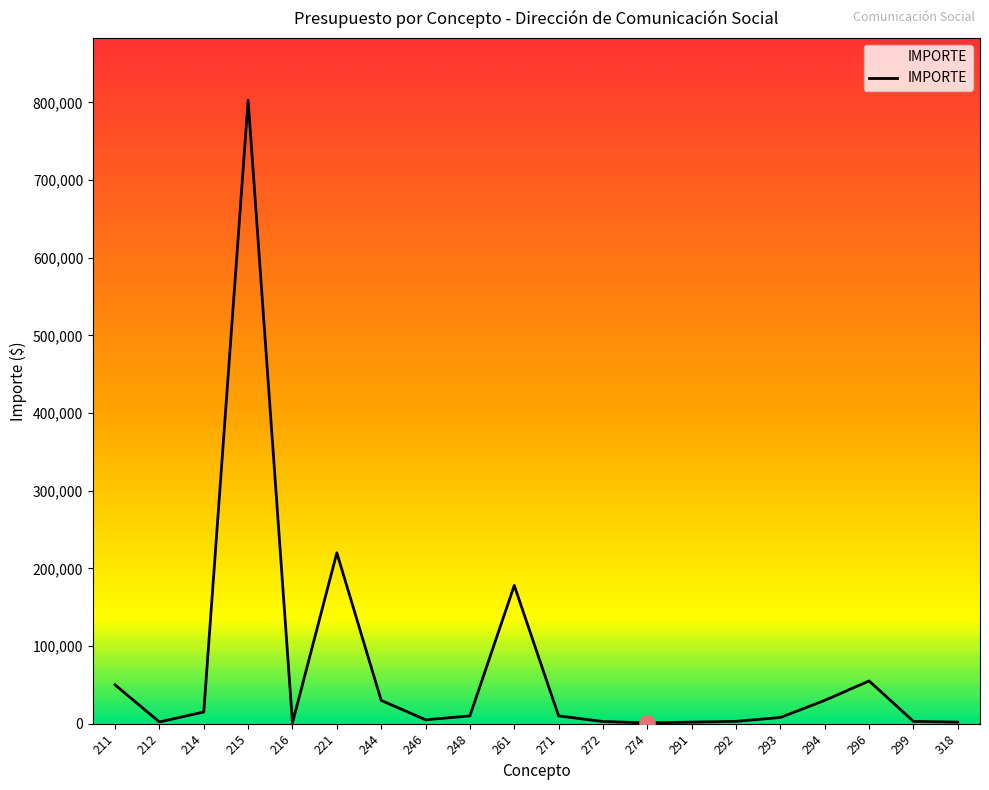

Which has a higher value, 293 or 261?

261